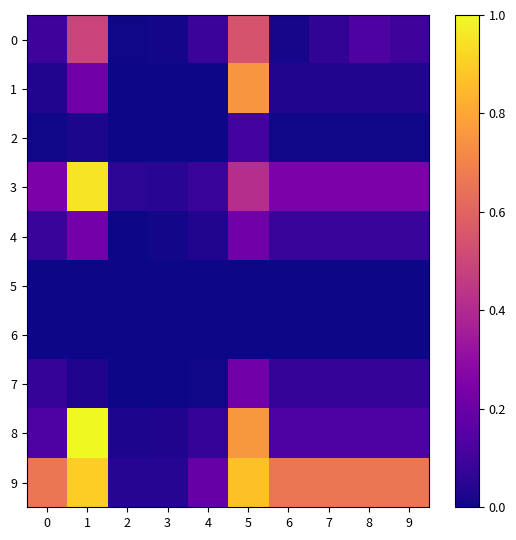

List the series in order of their peak value, lowest first.

5, 6, 2, 7, 4, 0, 1, 9, 3, 8